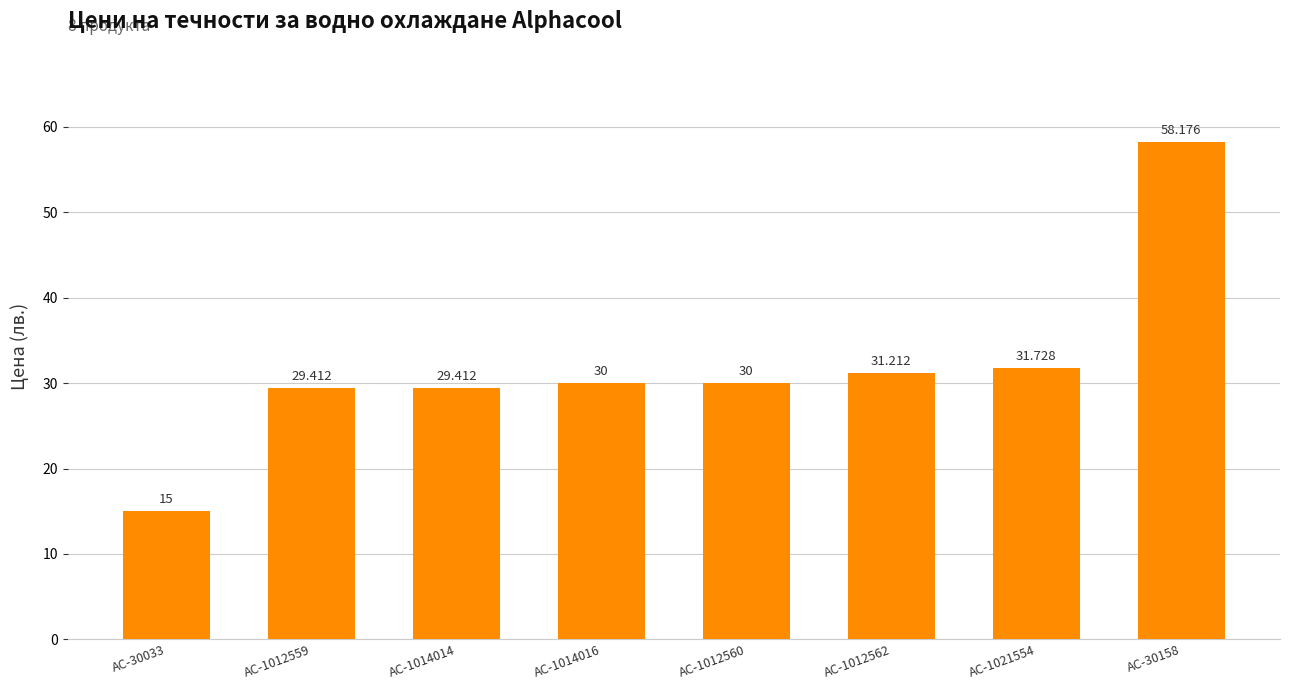

How many series are shown in this chart?

1